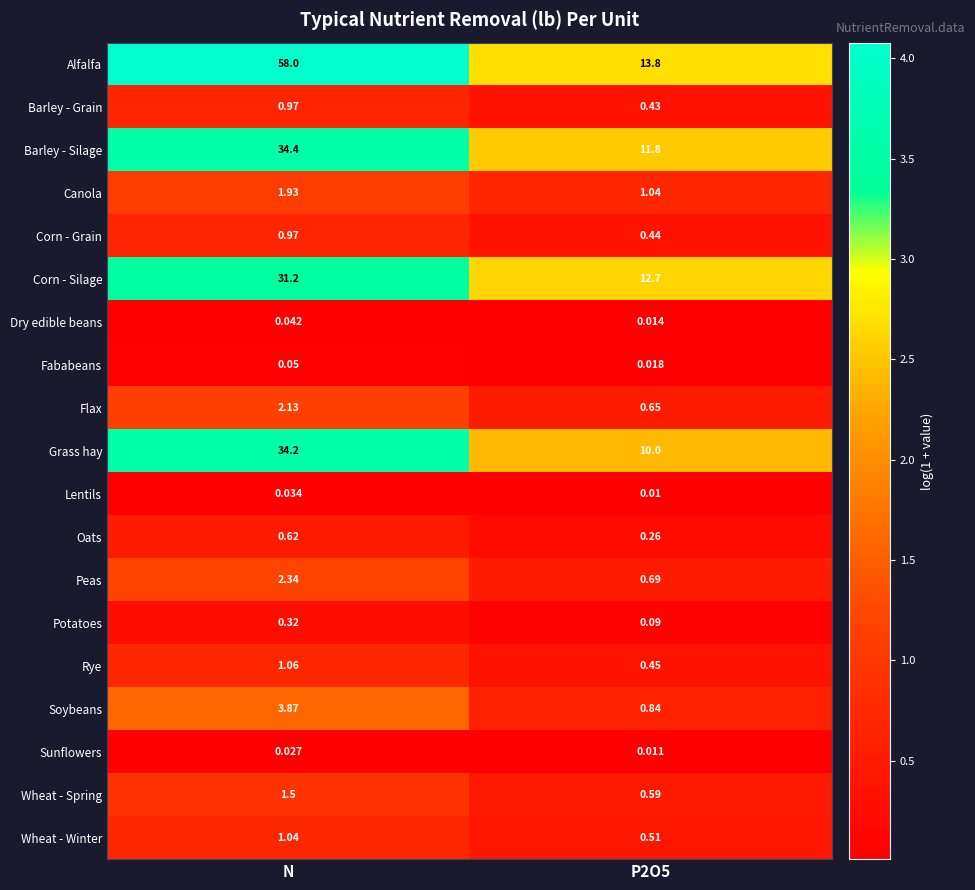

Between N and P2O5, which series saw the biggest shift?

Alfalfa